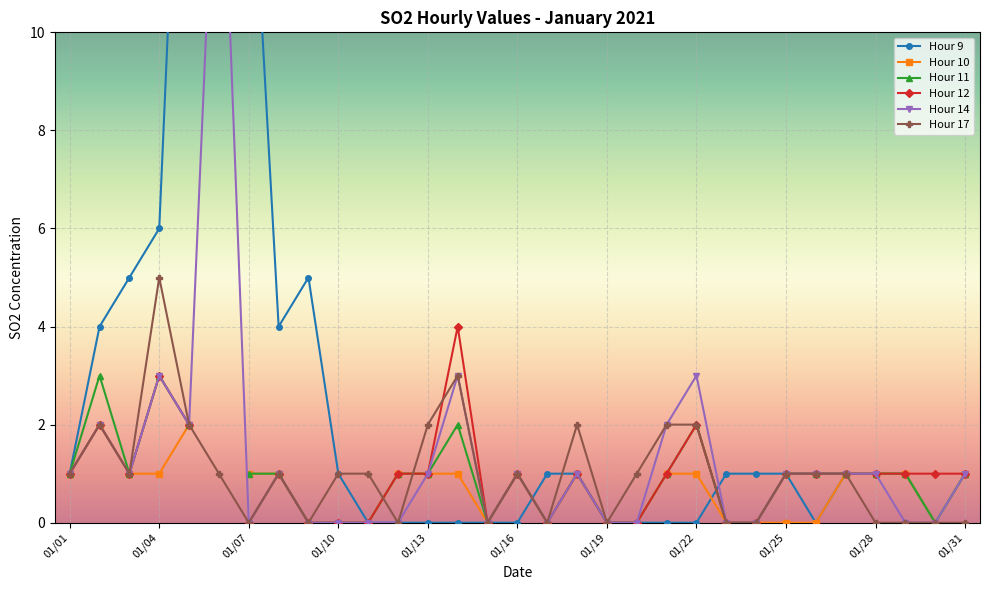

Which series changed the most between 01/01 and 01/20?

Hour 9